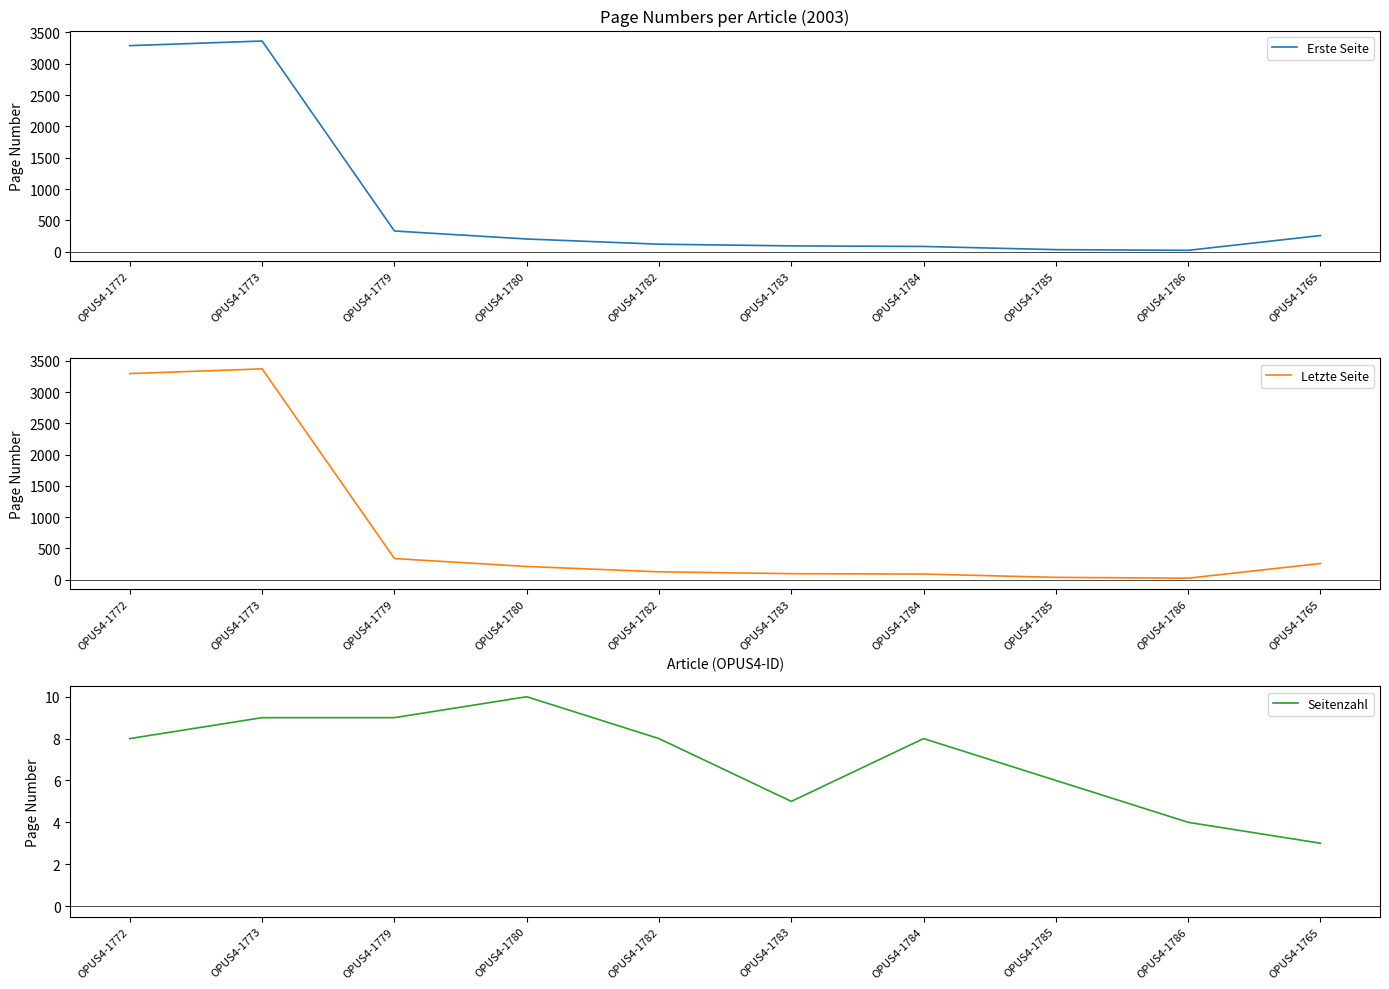

True or false: Letzte Seite and Seitenzahl intersect in this chart.

False